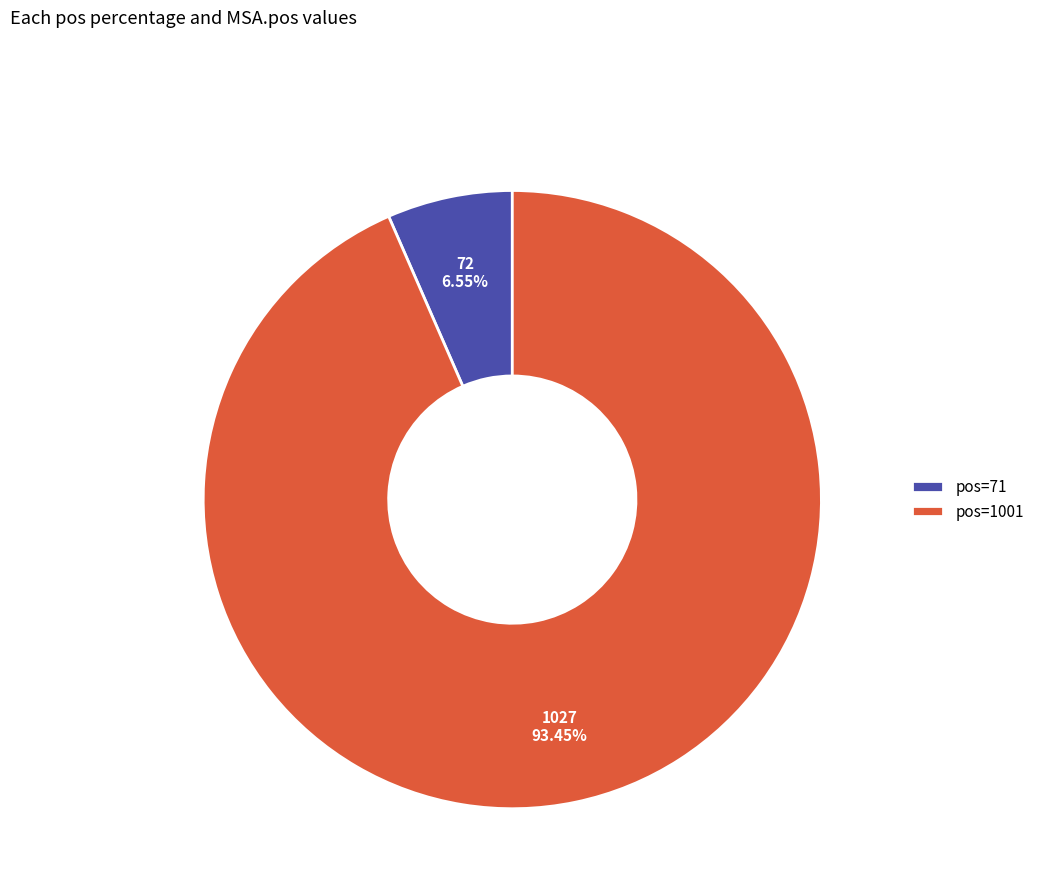

Which category has the biggest portion of the pie?

pos=1001